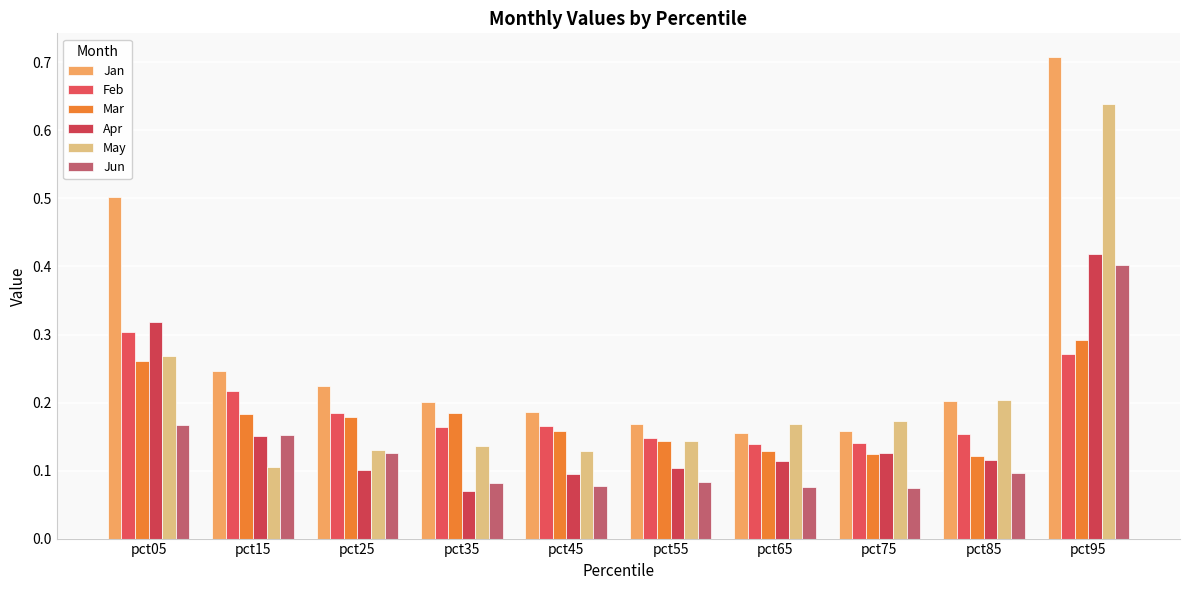

Which series has the largest total across all categories?

Jan